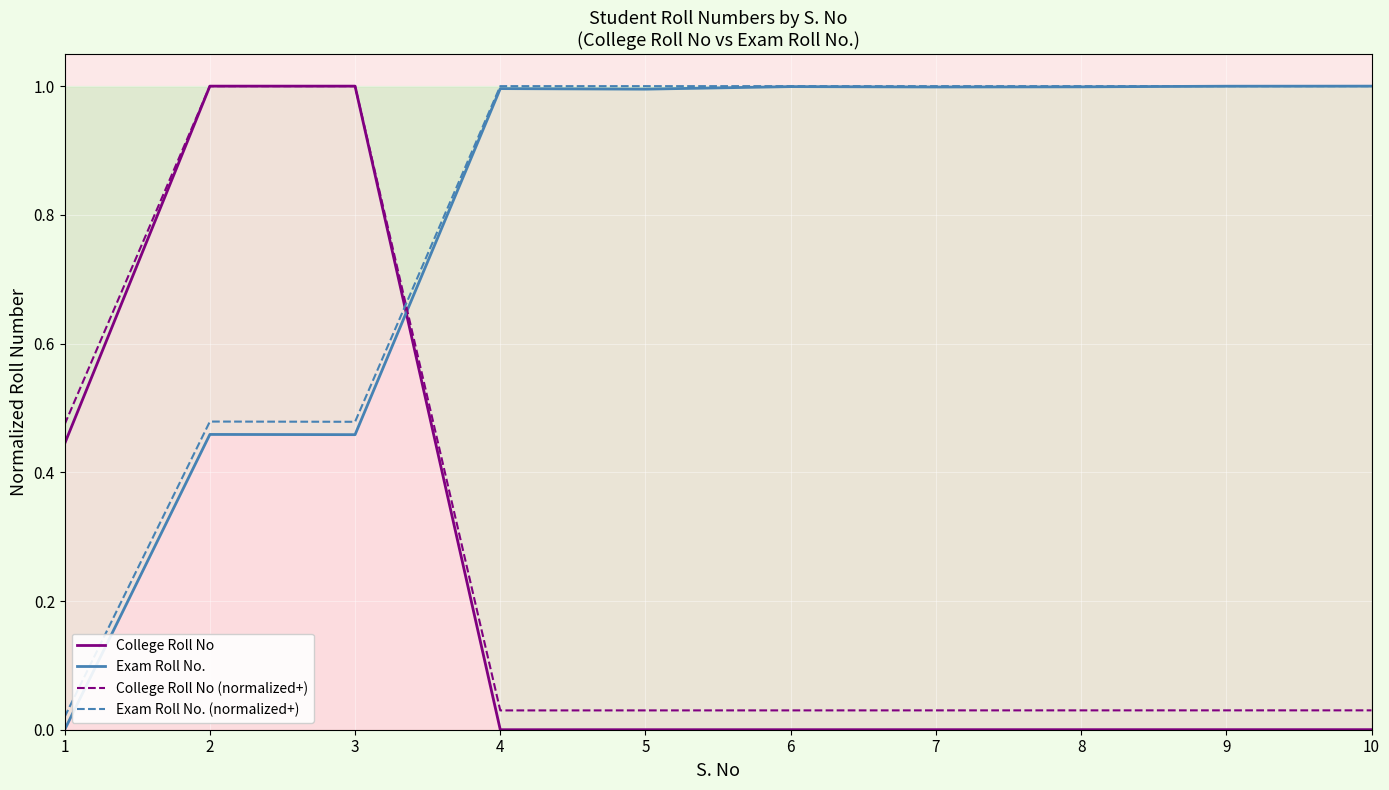

What is the difference between the College Roll No values at 1 and 5?

0.4